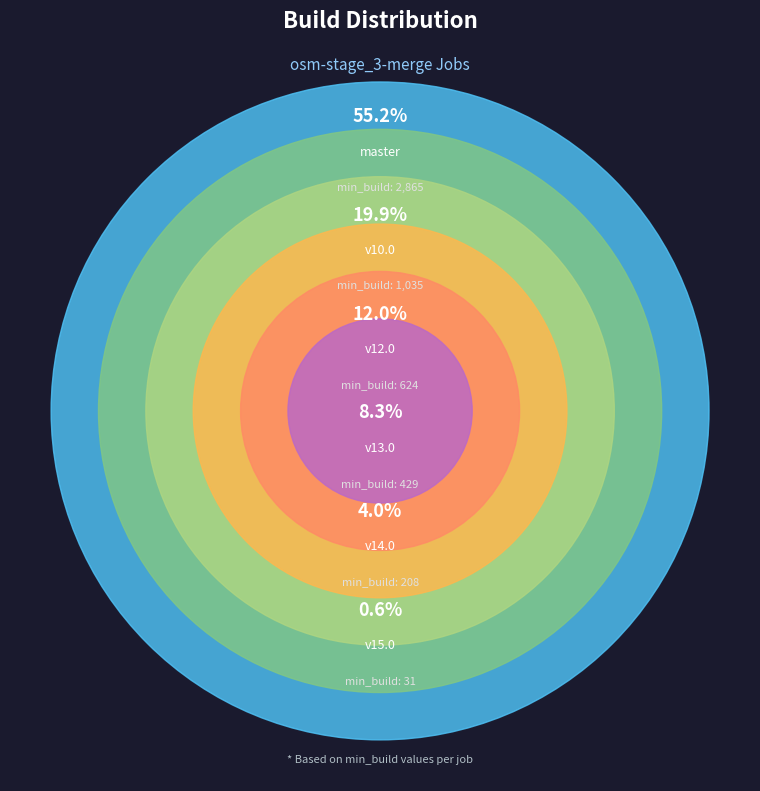

Do osm-stage_3-merge/v12.0 and osm-stage_3-merge/v13.0 together represent more than half of the pie?

No